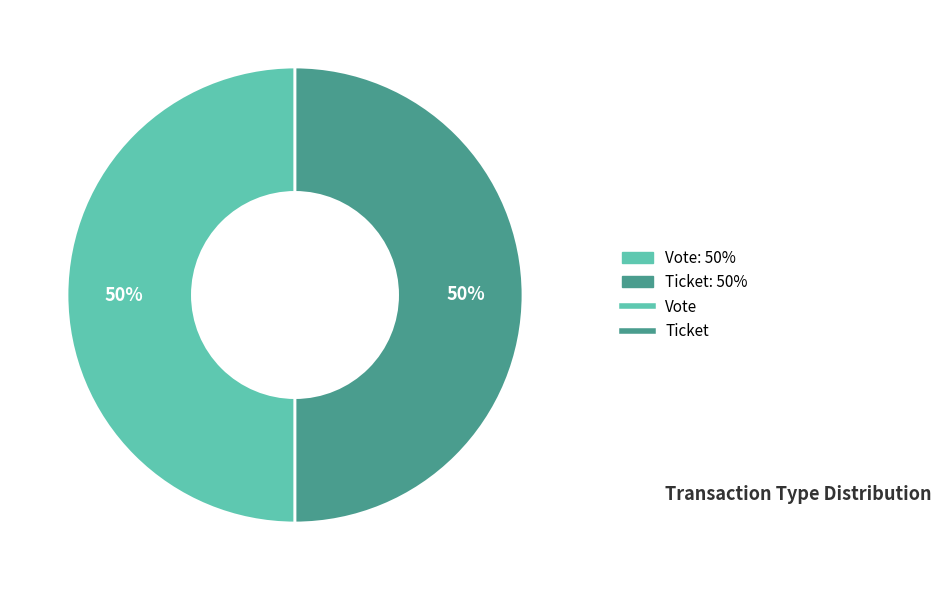

To the nearest percent, what is the average slice percentage?

50%